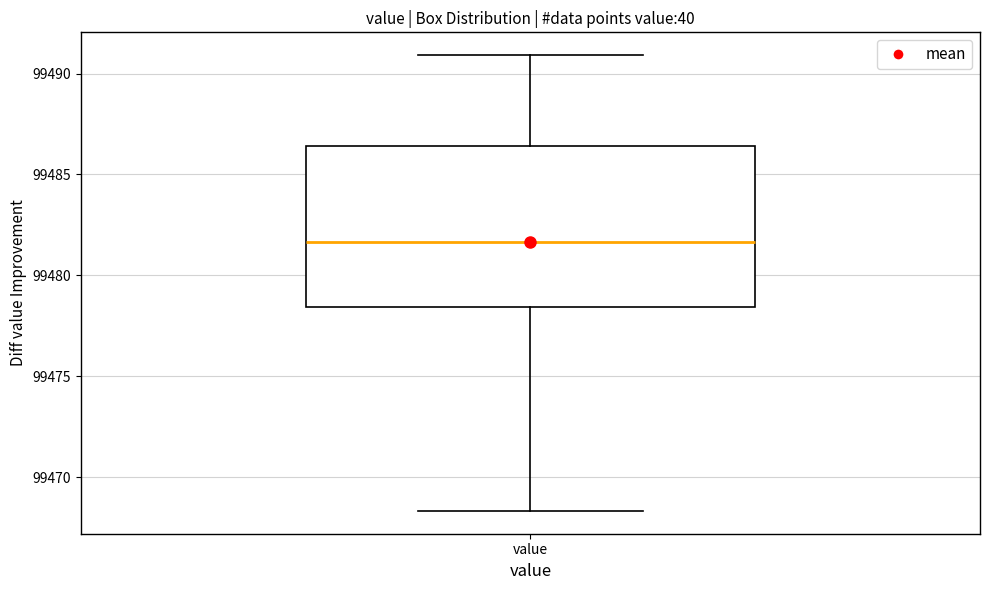

Transcribe this box plot: give where the median line is, the range the box spans, and where the two whiskers end, as read against the y-axis. The values are not printed on the chart, so give them approximately, as read against the axis.

median 99481.5, box 99478.5 to 99486.5, whiskers 99468.5 to 99491.0